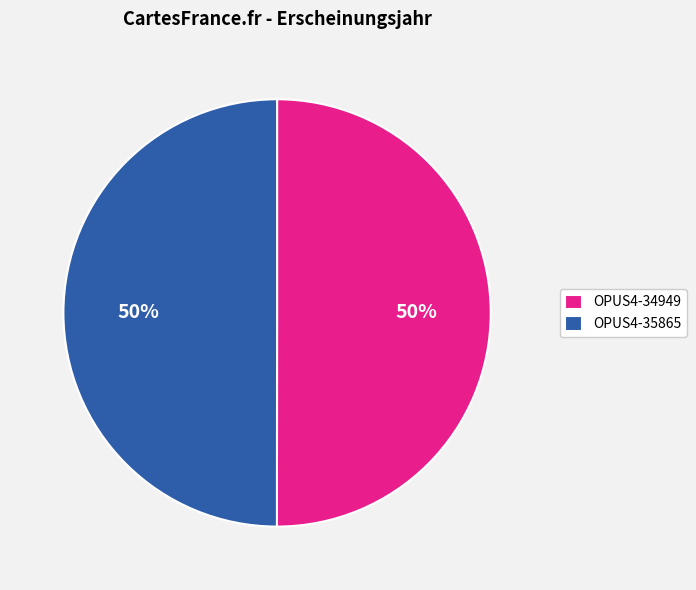

How many slices are in this pie chart?

2